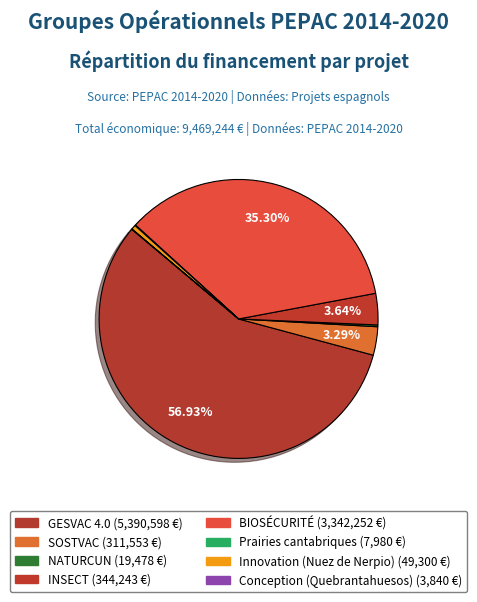

Count the number of slices in the pie.

8